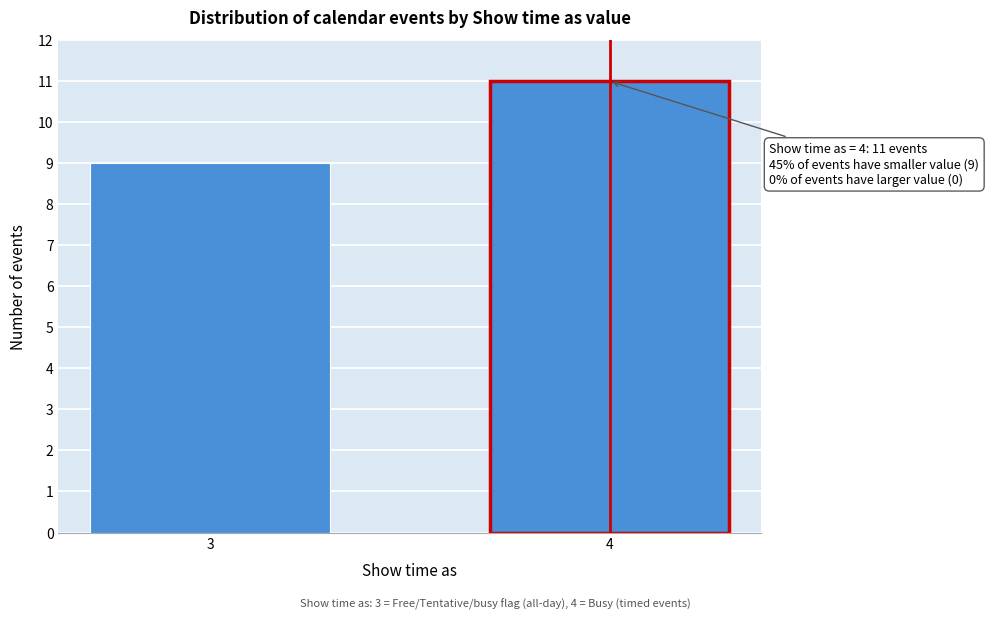

Reading right to left, transcribe all the data shown in this chart.

11	9